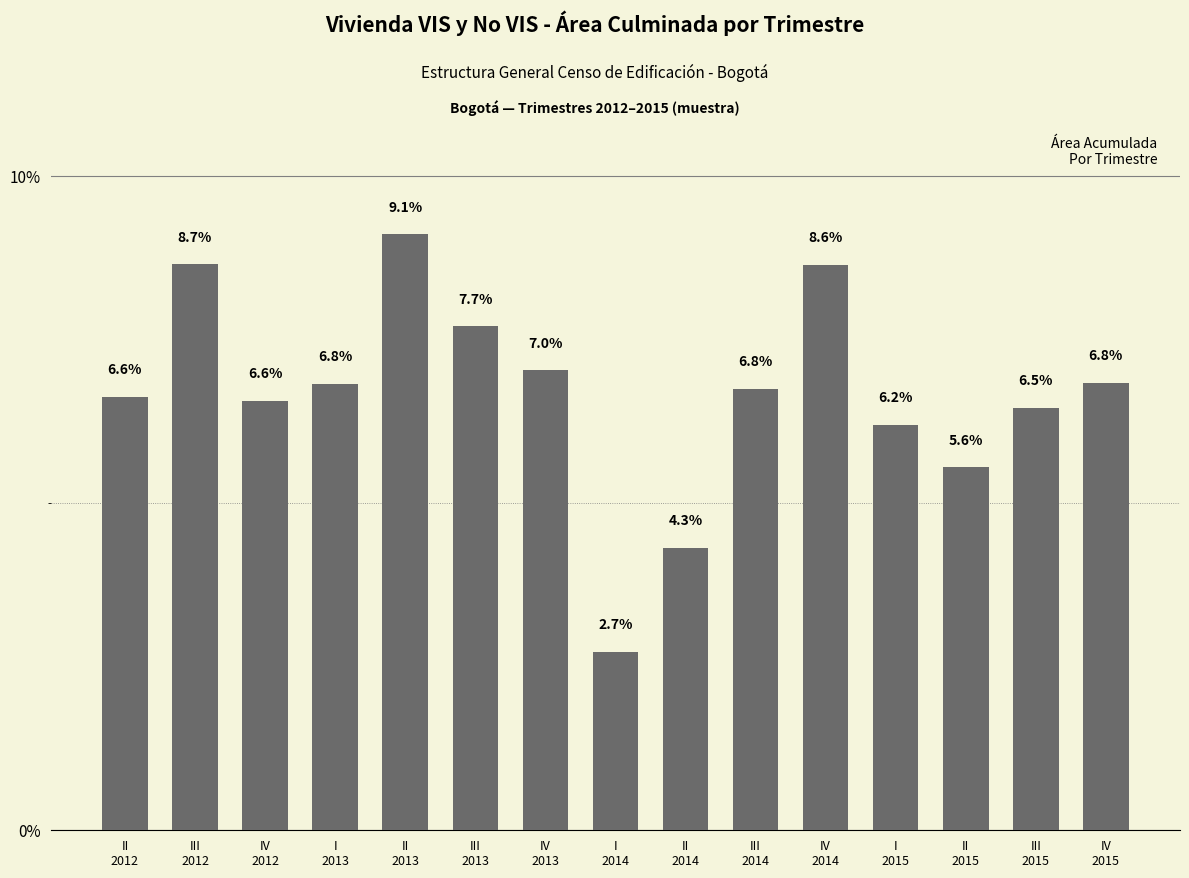

What is the minimum value shown in the chart?

2.7